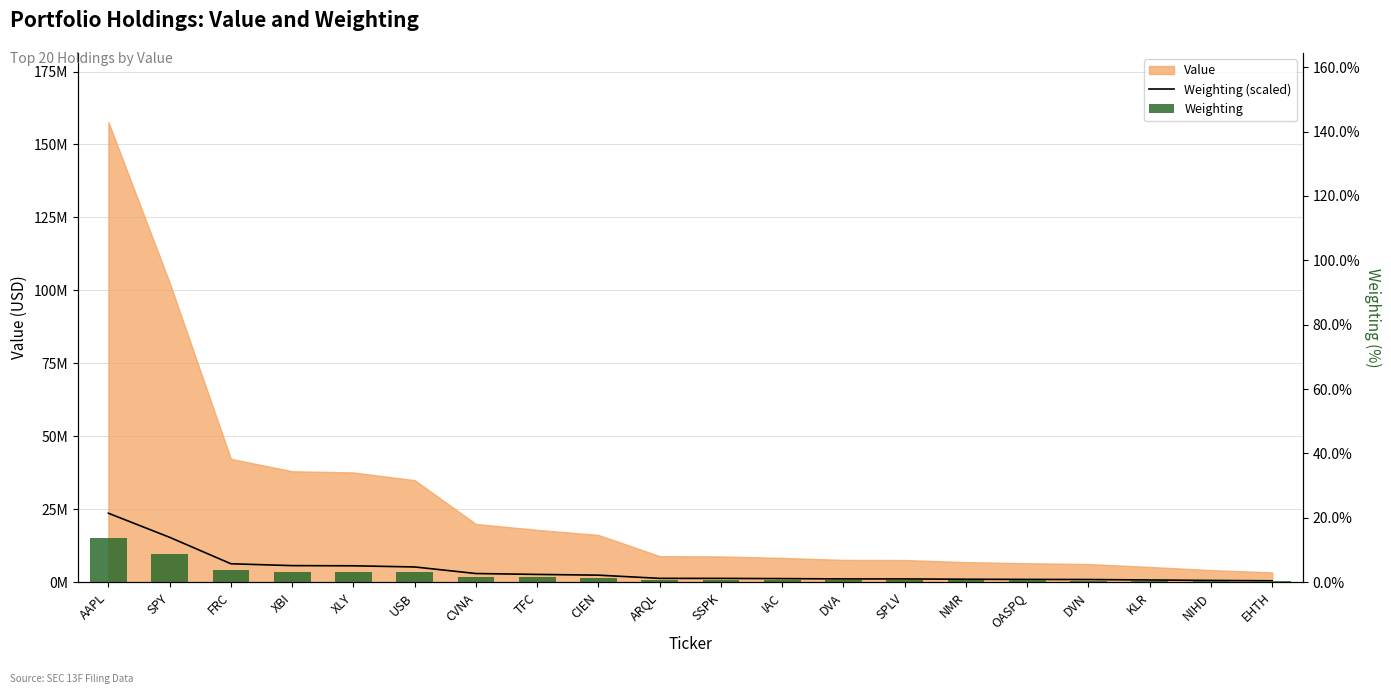

At which label does Weighting (scaled) first exceed 1341613?

AAPL